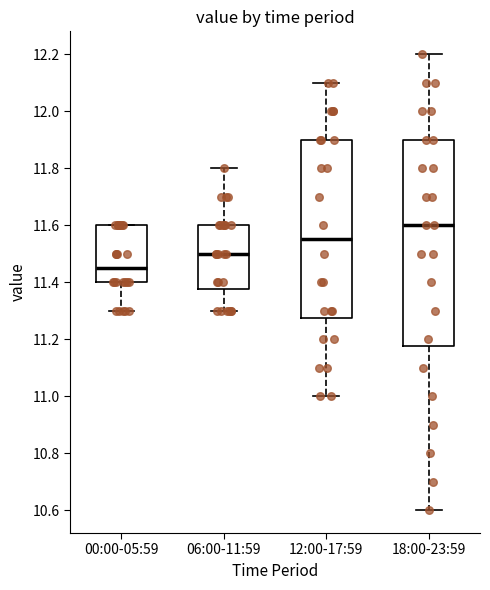

Which box's median line is the highest?

18:00-23:59